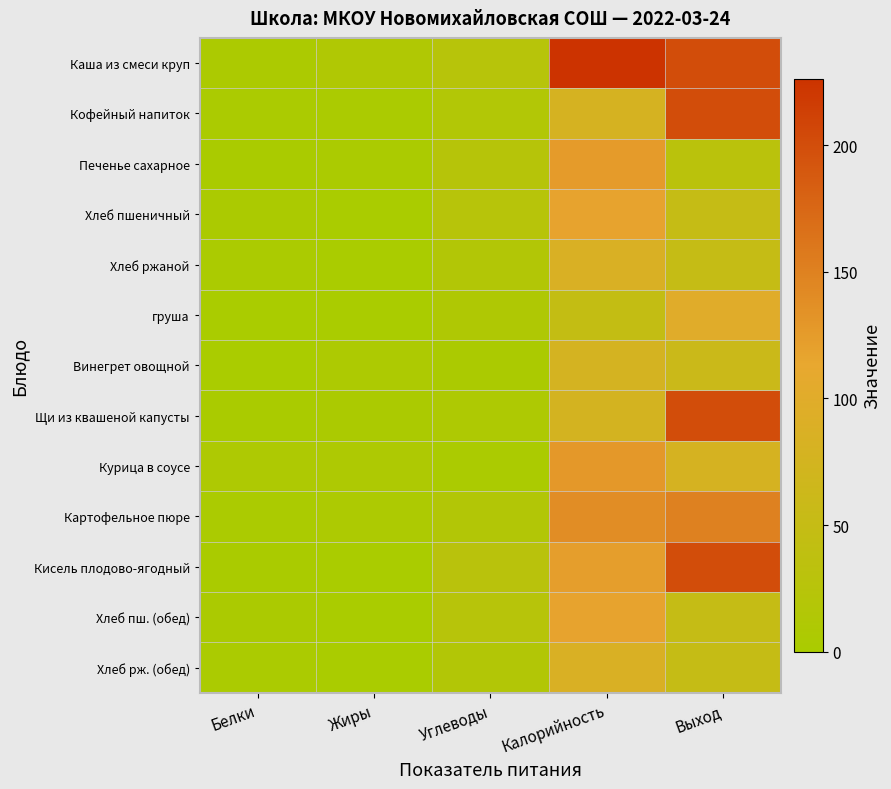

Which category has the lowest value across all series?

Жиры